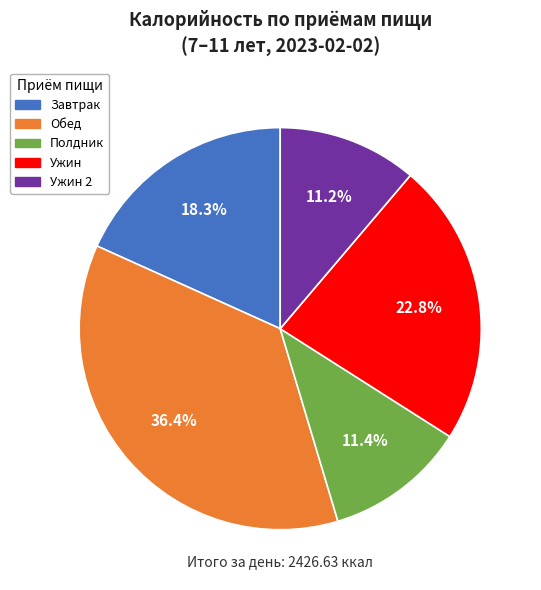

Does any single category account for the majority?

No